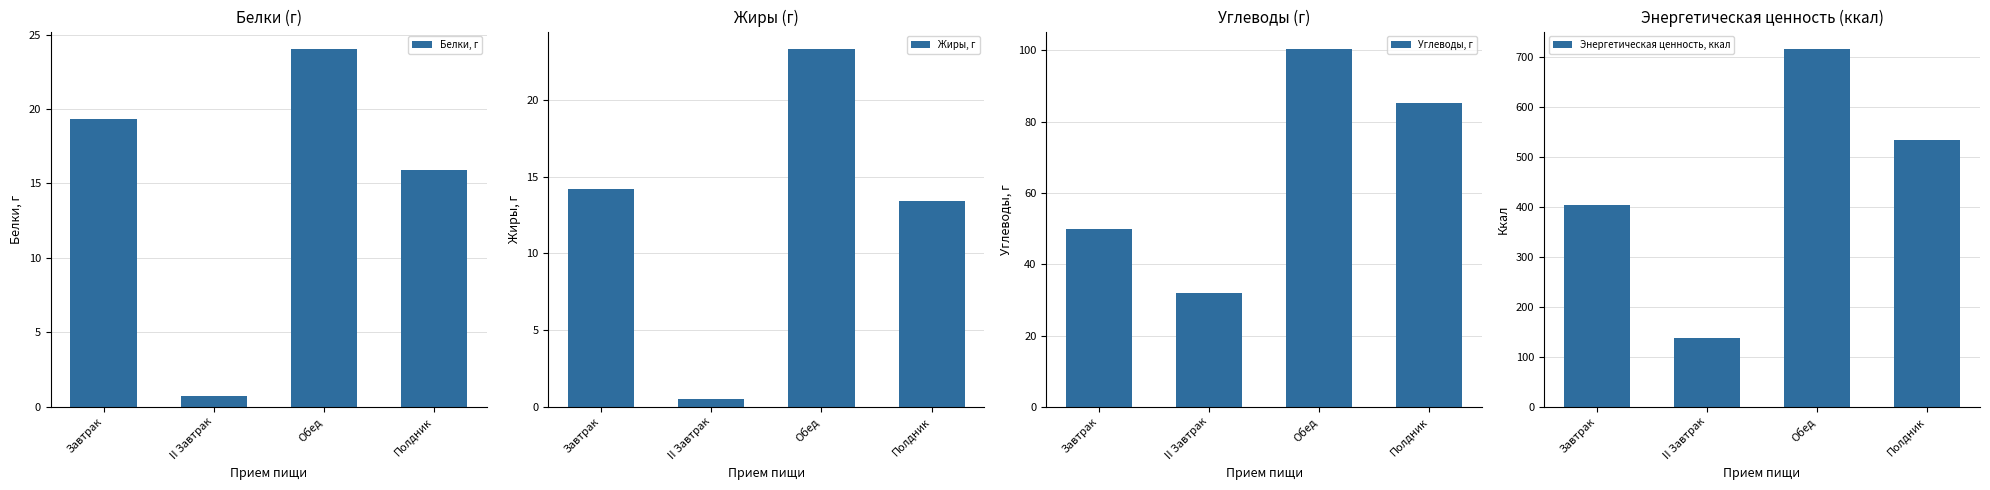

Between II Завтрак and Обед, which series saw the biggest shift?

Энергетическая ценность, ккал